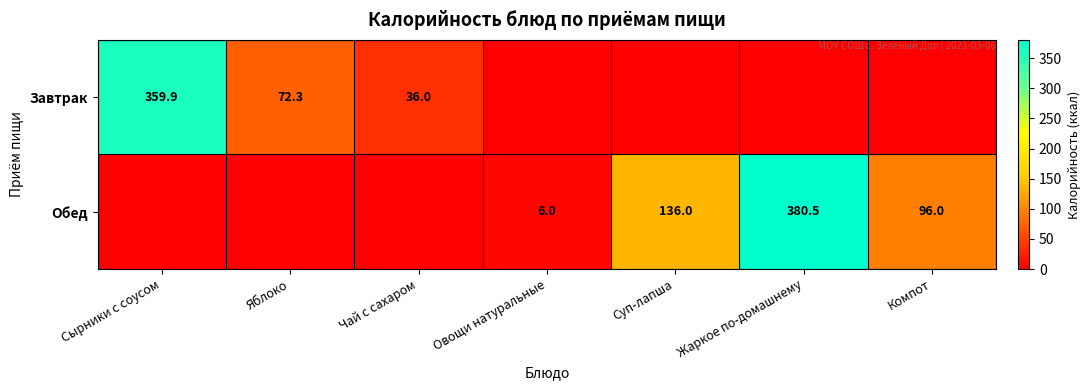

The Завтрак series shows 36.0 at Чай с сахаром. True or false?

True